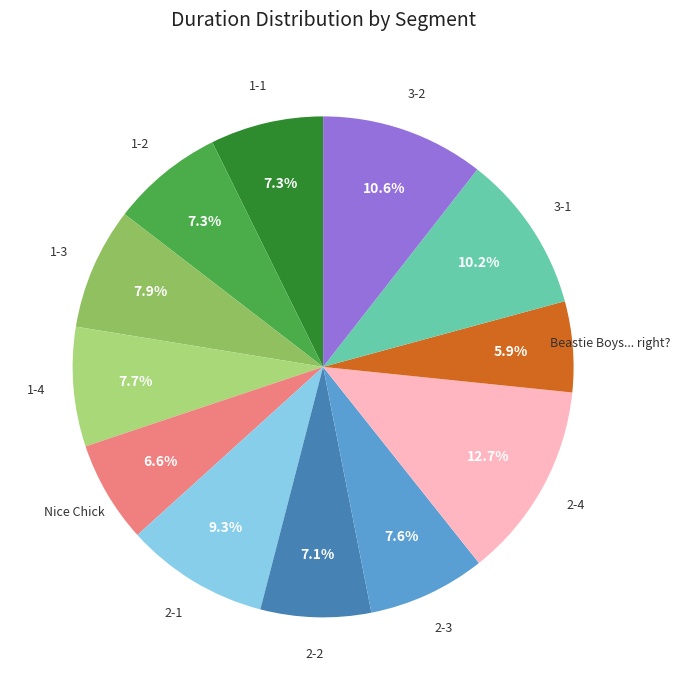

Does any single category account for the majority?

No